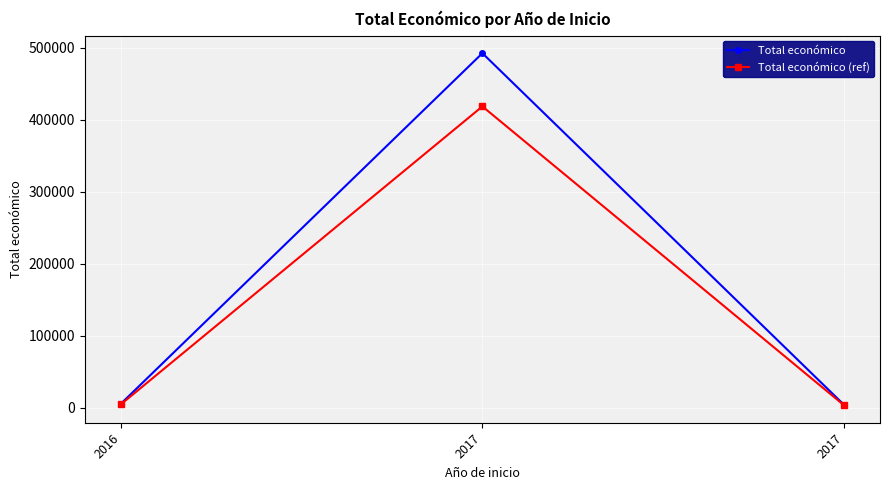

What is the difference between the second highest and minimum values in the Total económico (ref) series?

1120.3